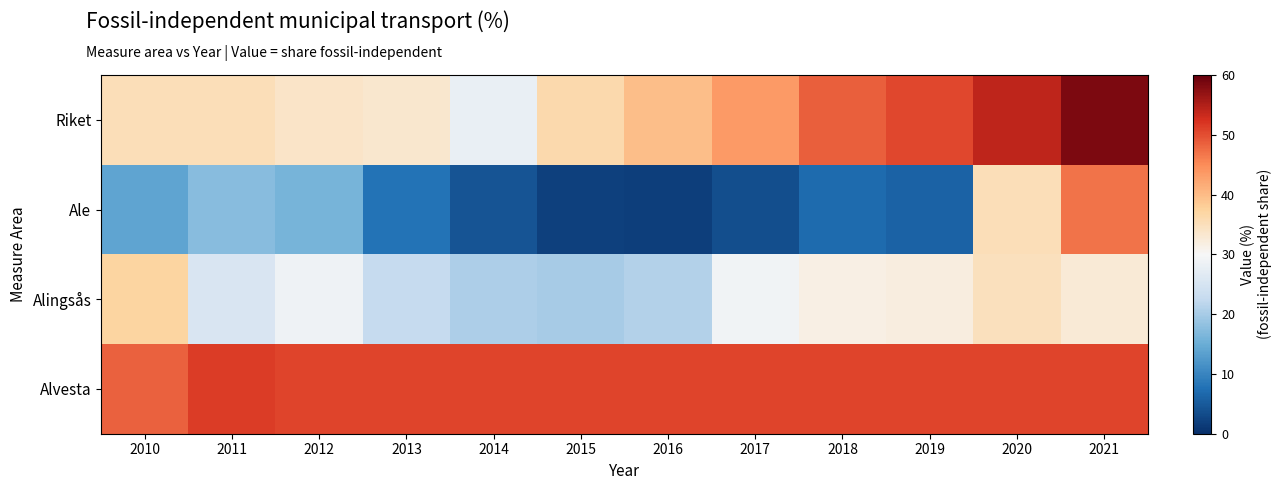

Reading left to right, transcribe all the data shown in this chart.

Riket: 2010=35.3	2011=35.2	2012=33.9	2013=33.4	2014=28.0	2015=36.1	2016=39.8	2017=43.4	2018=48.7	2019=50.5	2020=53.9	2021=58.5
Ale: 2010=14.0	2011=17.4	2012=16.1	2013=7.9	2014=4.3	2015=1.9	2016=1.8	2017=3.6	2018=6.9	2019=6.0	2020=35.3	2021=47.1
Alingsås: 2010=37.1	2011=25.4	2012=28.7	2013=22.5	2014=20.6	2015=20.0	2016=20.9	2017=29.0	2018=31.5	2019=32.0	2020=34.9	2021=32.7
Alvesta: 2010=48.5	2011=51.4	2012=50.7	2013=50.7	2014=50.7	2015=50.7	2016=50.7	2017=50.7	2018=50.7	2019=50.7	2020=50.7	2021=50.7